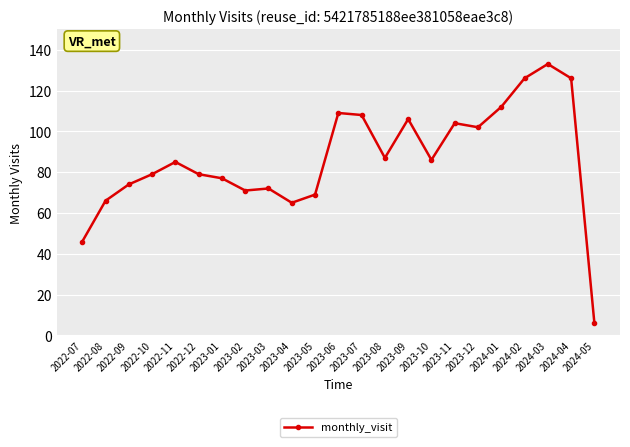

The value at 2024-02 is 126. True or false?

True